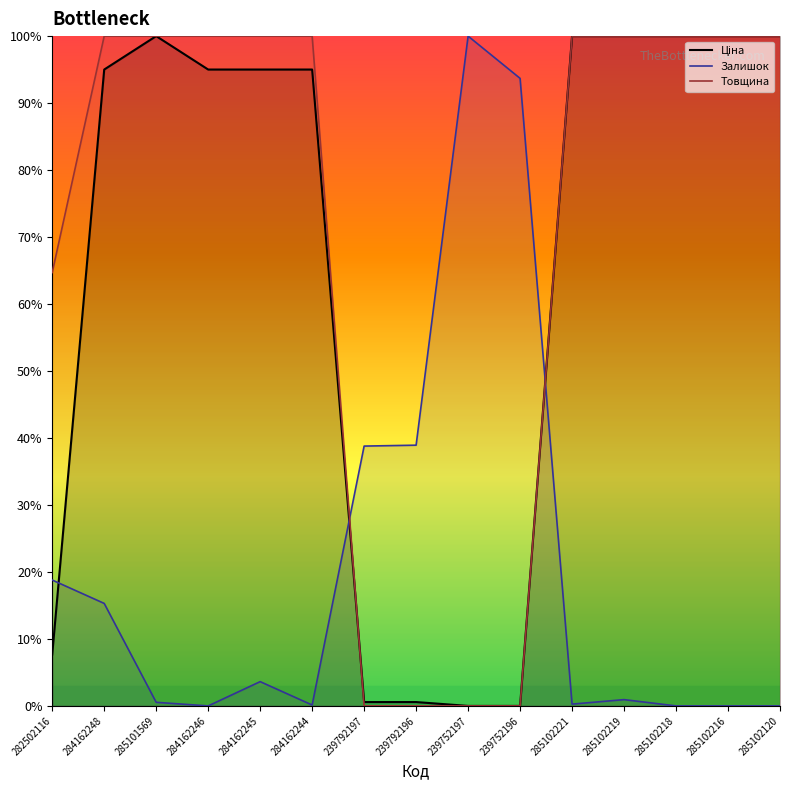

Reading left to right, extract all data points from this chart.

Ціна: 282502116=7.7	284162248=95.0	285101569=100.0	284162246=95.0	284162245=95.0	284162244=95.0	239792197=0.6	239792196=0.6	239752197=0.0	239752196=0.0	285102221=100.0	285102219=100.0	285102218=100.0	285102216=100.0	285102120=100.0
Залишок: 282502116=18.8	284162248=15.3	285101569=0.5	284162246=0.0	284162245=3.6	284162244=0.1	239792197=38.8	239792196=38.9	239752197=100.0	239752196=93.7	285102221=0.3	285102219=0.9	285102218=0.0	285102216=0.0	285102120=0.0
Товщина: 282502116=64.7	284162248=100.0	285101569=100.0	284162246=100.0	284162245=100.0	284162244=100.0	239792197=0.0	239792196=0.0	239752197=0.0	239752196=0.0	285102221=100.0	285102219=100.0	285102218=100.0	285102216=100.0	285102120=100.0